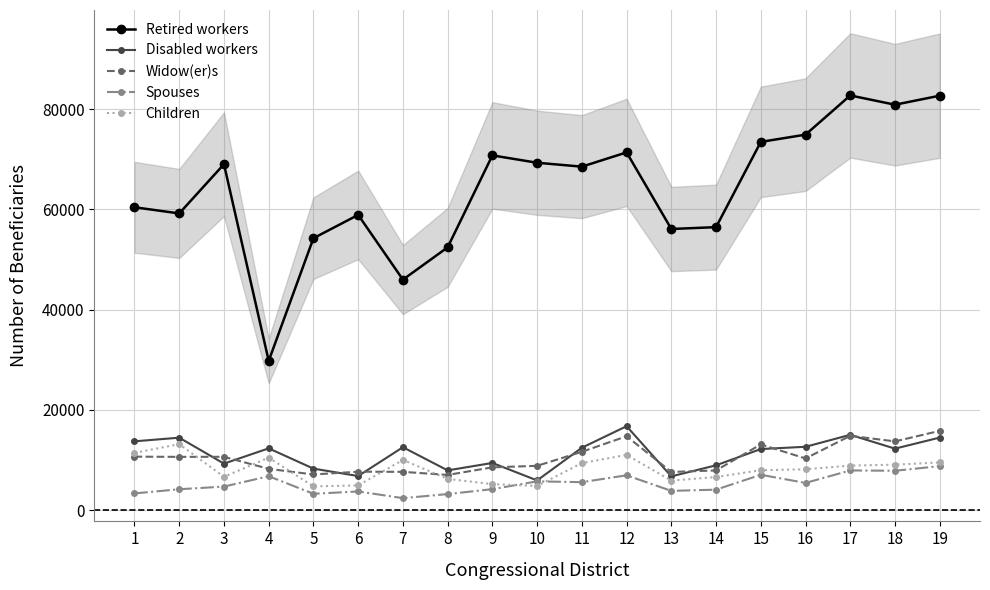

At which category is the sum across all series the highest?

19